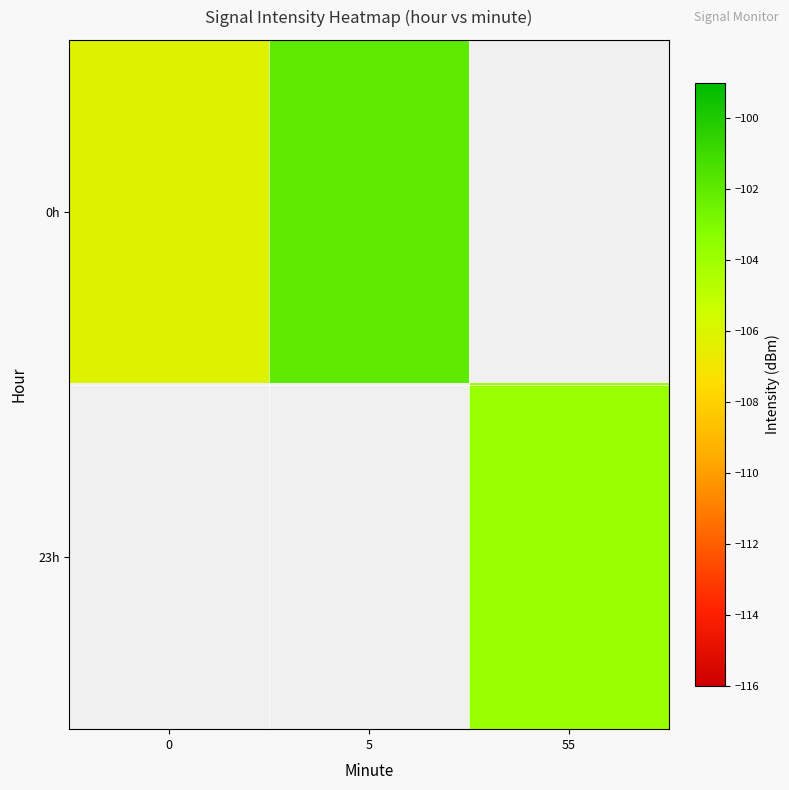

How many categories are shown in the chart?

3